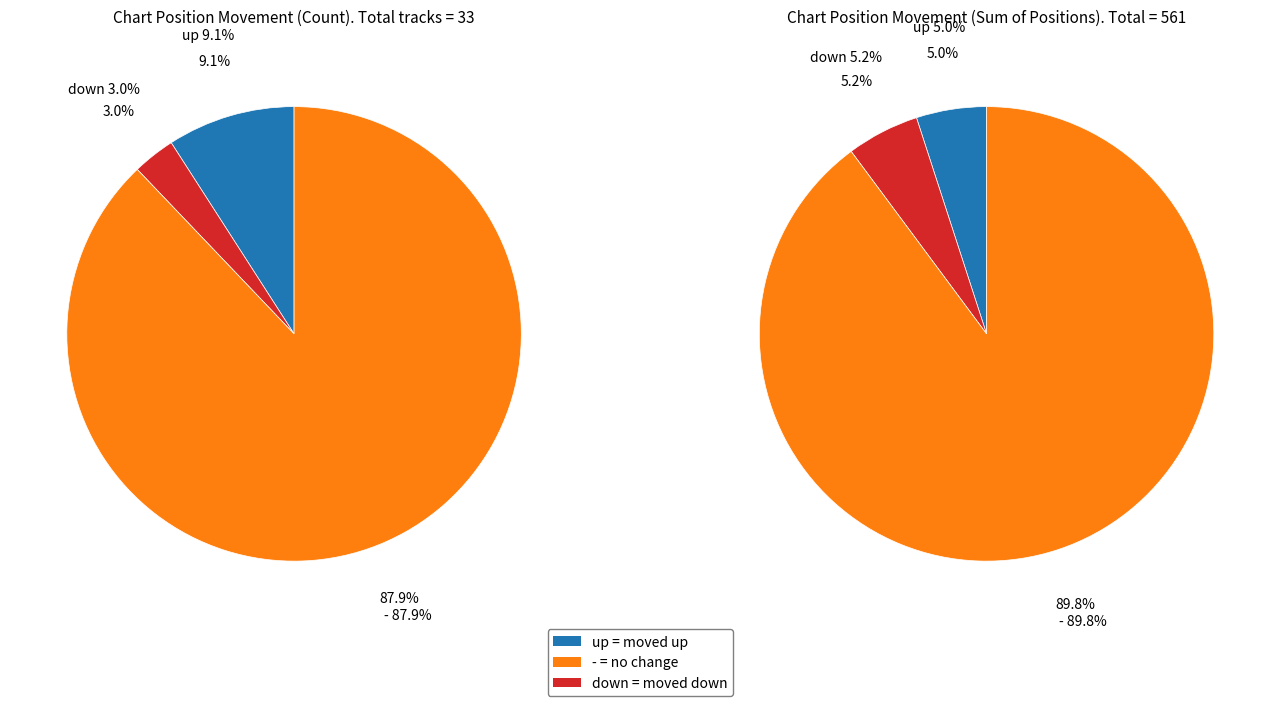

Does up account for over 50% of the chart?

No